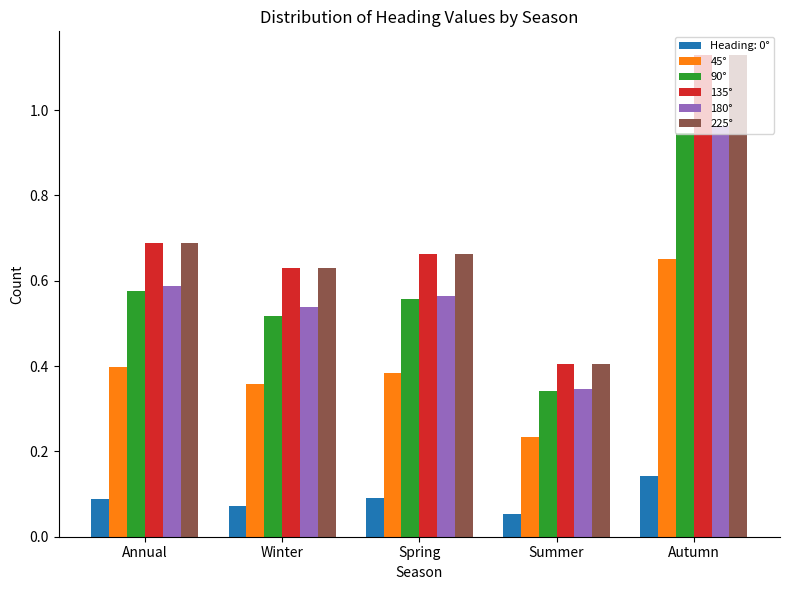

Which category has the highest value across all series?

Autumn